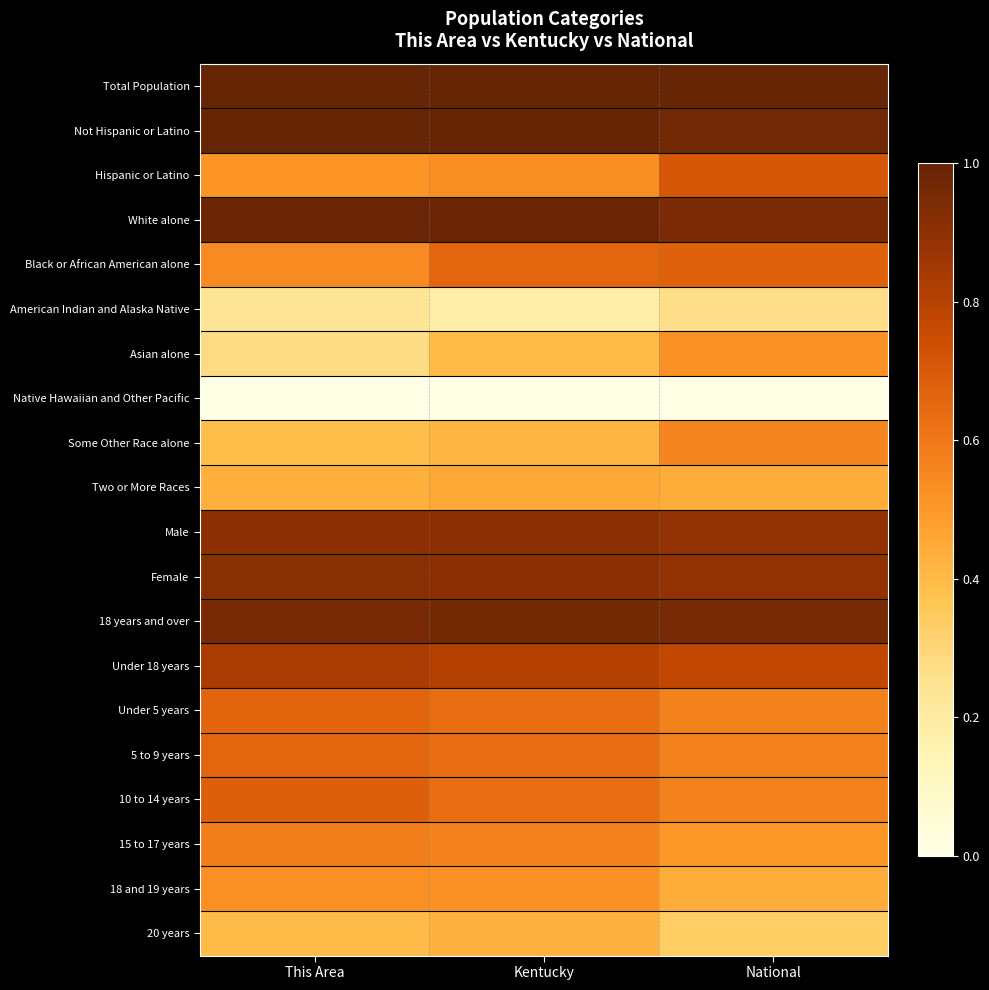

How many series are shown in this chart?

20